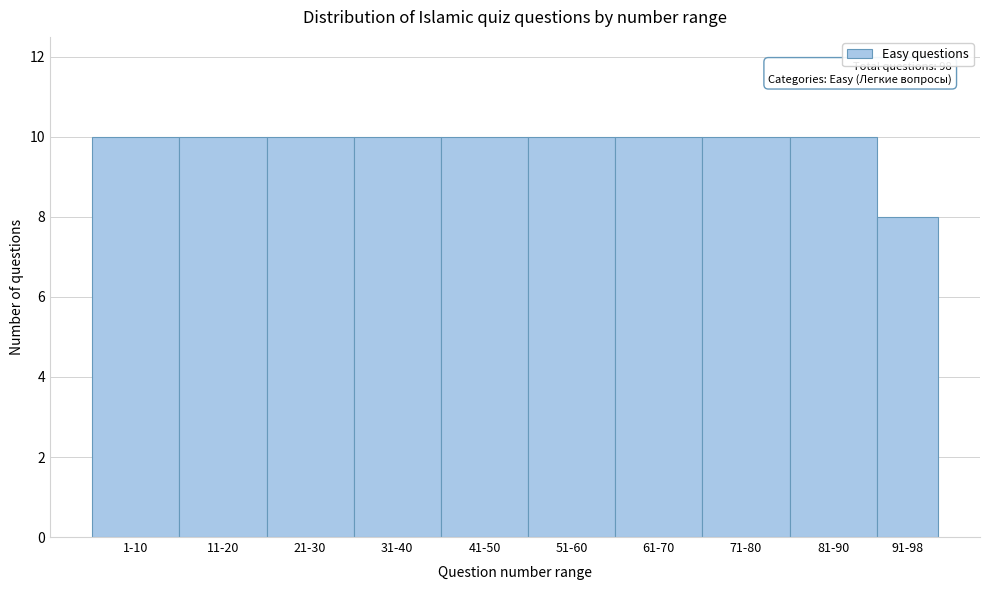

Reading left to right, transcribe all the data shown in this chart.

1-10=10	11-20=10	21-30=10	31-40=10	41-50=10	51-60=10	61-70=10	71-80=10	81-90=10	91-98=8